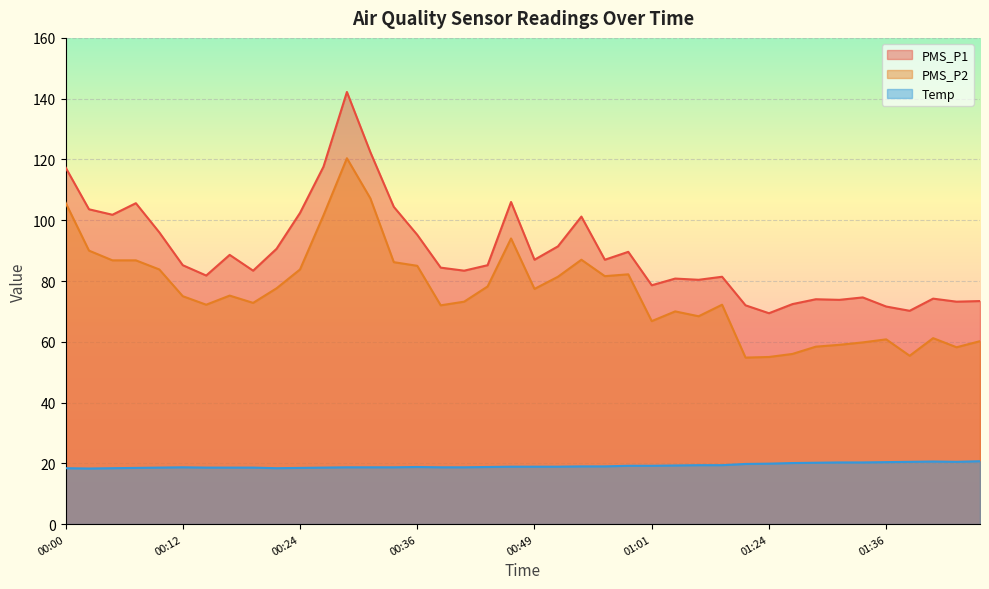

What is the difference between the PMS_P2 values at 00:27 and 00:19?

28.8